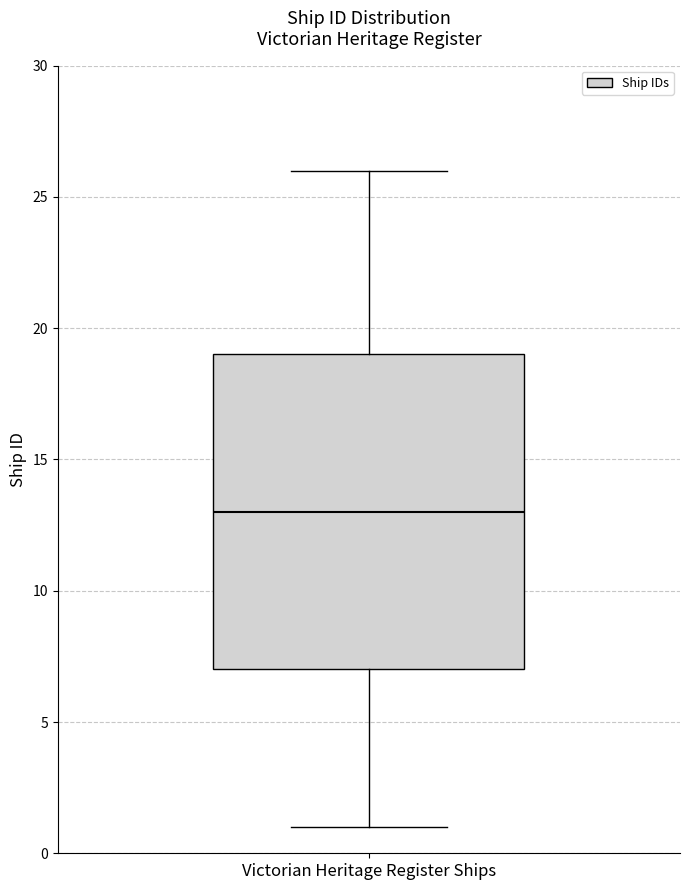

Where does the upper whisker of the box for Victorian Heritage Register Ships end on the y-axis? The values are not printed on the chart, so give them approximately, as read against the axis.

26